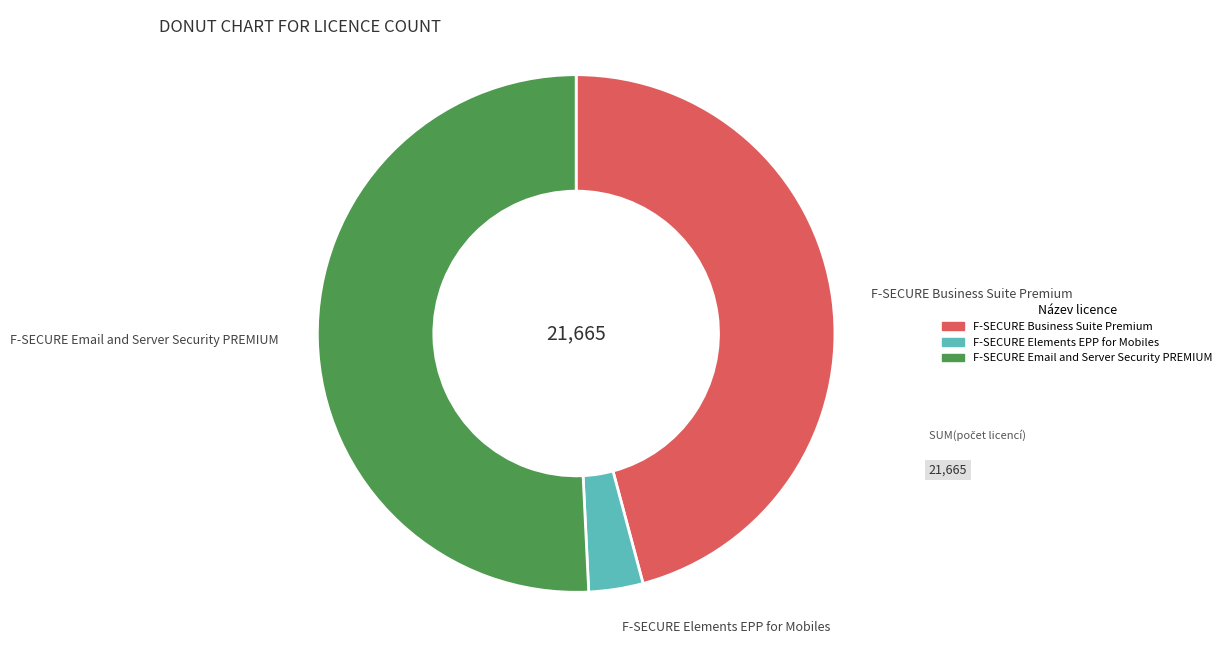

Rank the categories by value from lowest to highest.

F-SECURE Elements EPP for Mobiles, F-SECURE Business Suite Premium, F-SECURE Email and Server Security PREMIUM